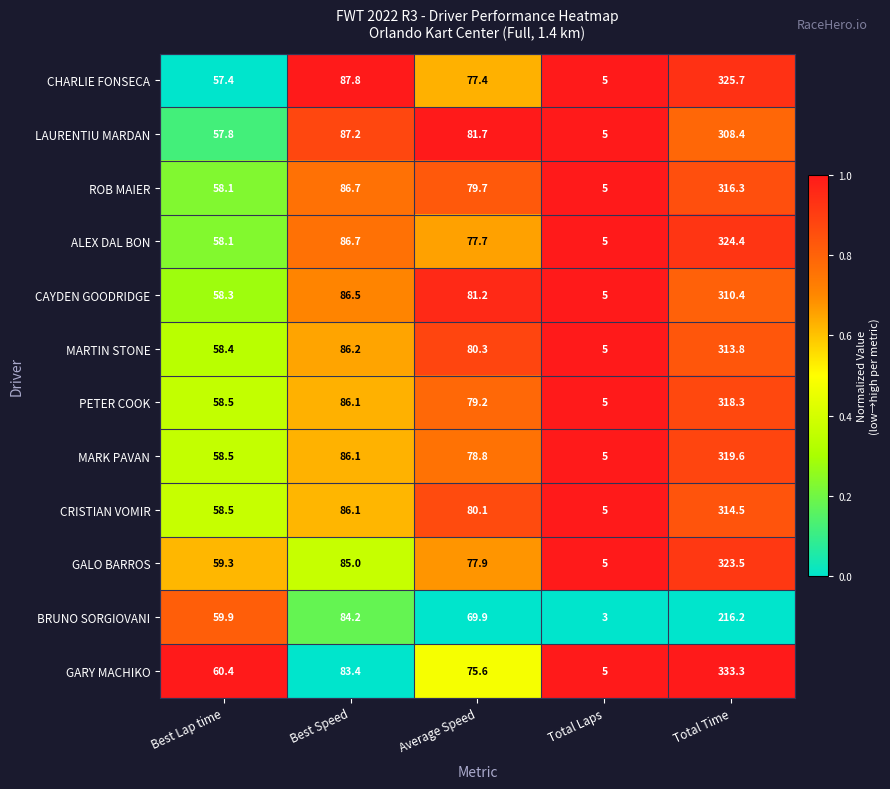

What is the sum of all BRUNO SORGIOVANI values?

433.2